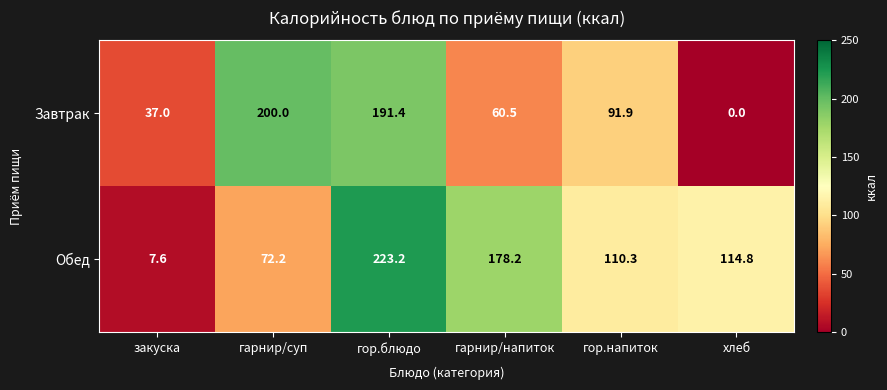

Which series changed the most between закуска and гарнир/напиток?

Обед